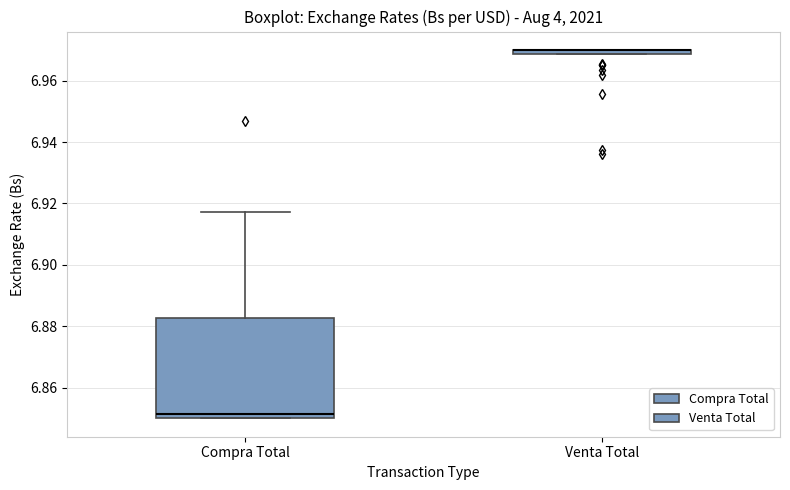

Where does the upper whisker of the box for Compra Total end on the y-axis? The values are not printed on the chart, so give them approximately, as read against the axis.

6.918